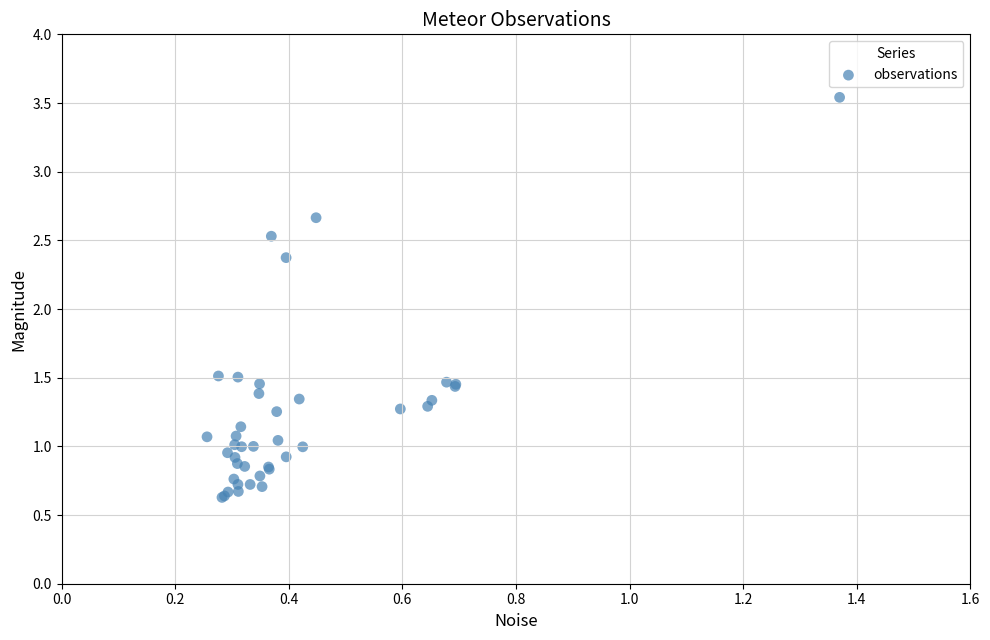

What Y value in the scatter plot is closest to 2?

2.4